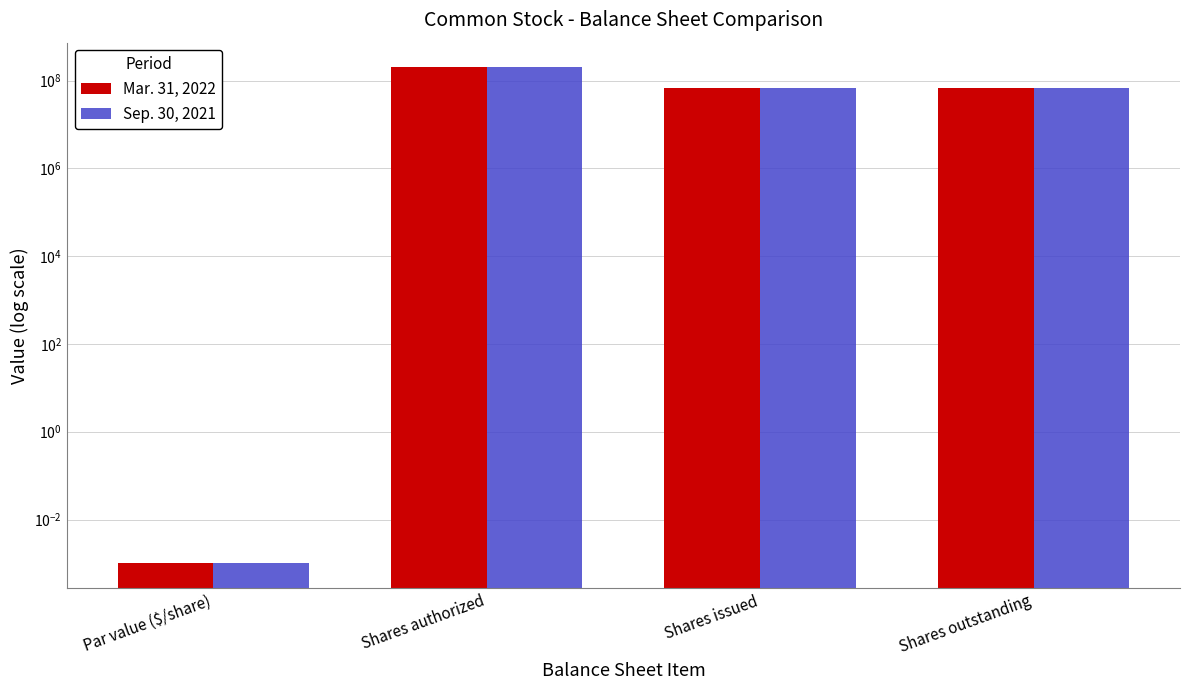

How many values in the Sep. 30, 2021 series are below 68908003?

1